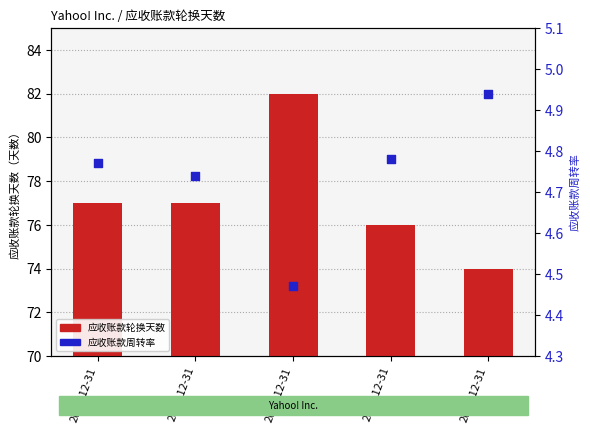

Which series has the largest total across all categories?

应收账款轮换天数